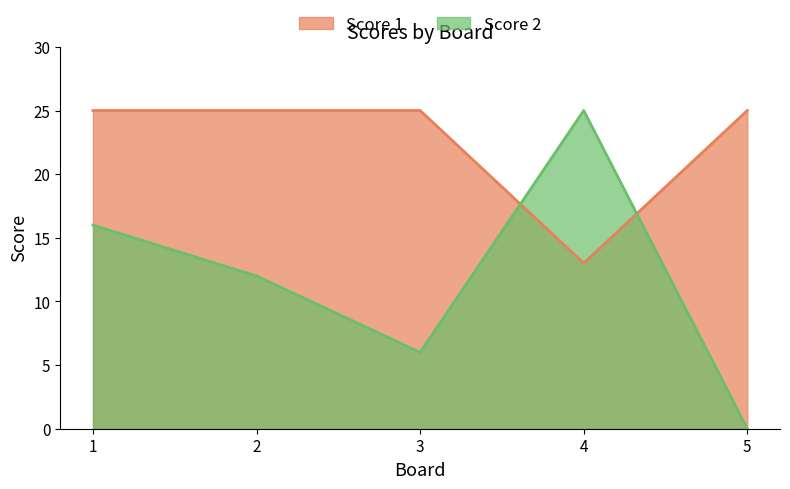

Rank the series by their maximum value, from lowest to highest.

Score 1, Score 2